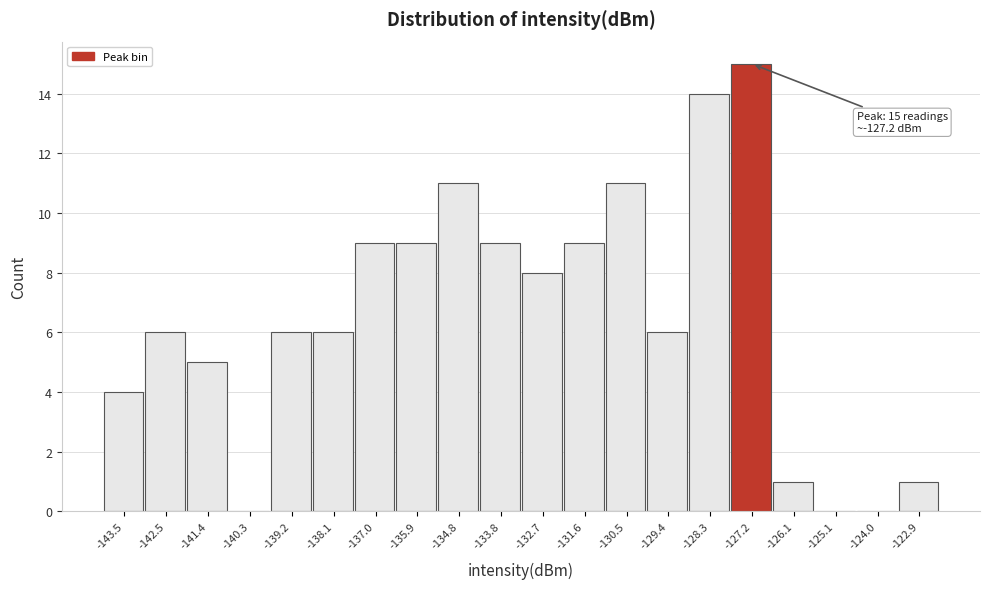

Reading left to right, extract all data points from this chart.

-143.5=4	-142.5=6	-141.4=5	-140.3=0	-139.2=6	-138.1=6	-137.0=9	-135.9=9	-134.8=11	-133.8=9	-132.7=8	-131.6=9	-130.5=11	-129.4=6	-128.3=14	-127.2=15	-126.1=1	-125.1=0	-124.0=0	-122.9=1